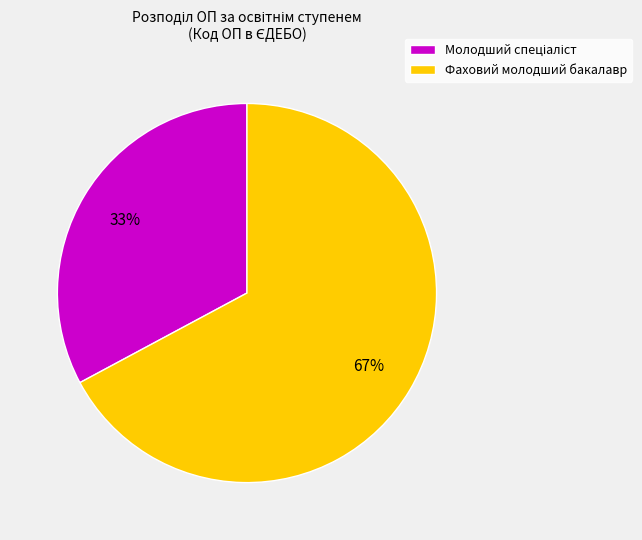

The Фаховий молодший бакалавр slice represents 78% of the pie. True or false?

False